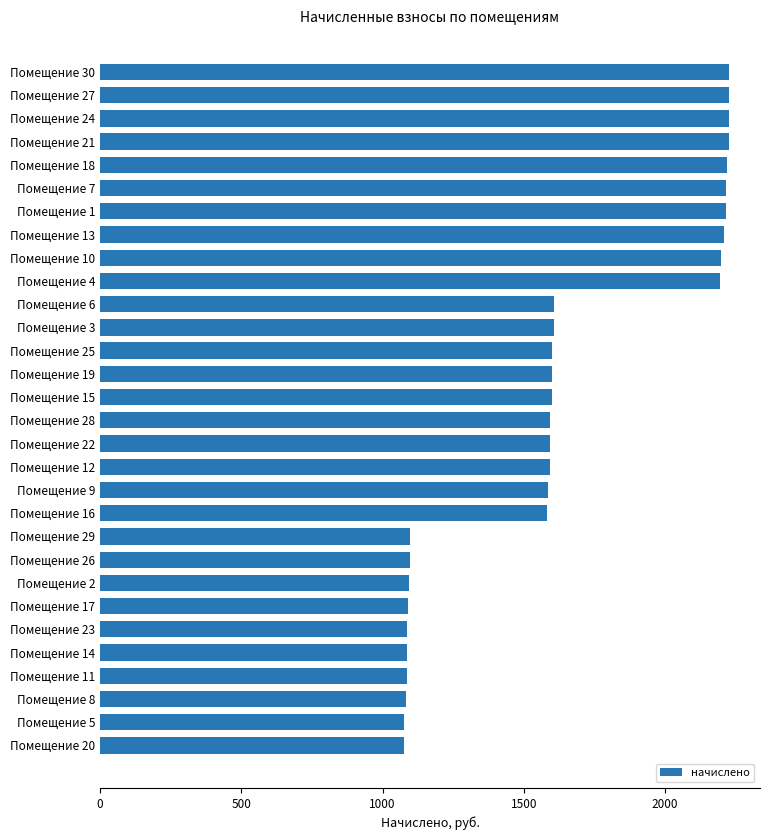

How many bars are there in total?

30